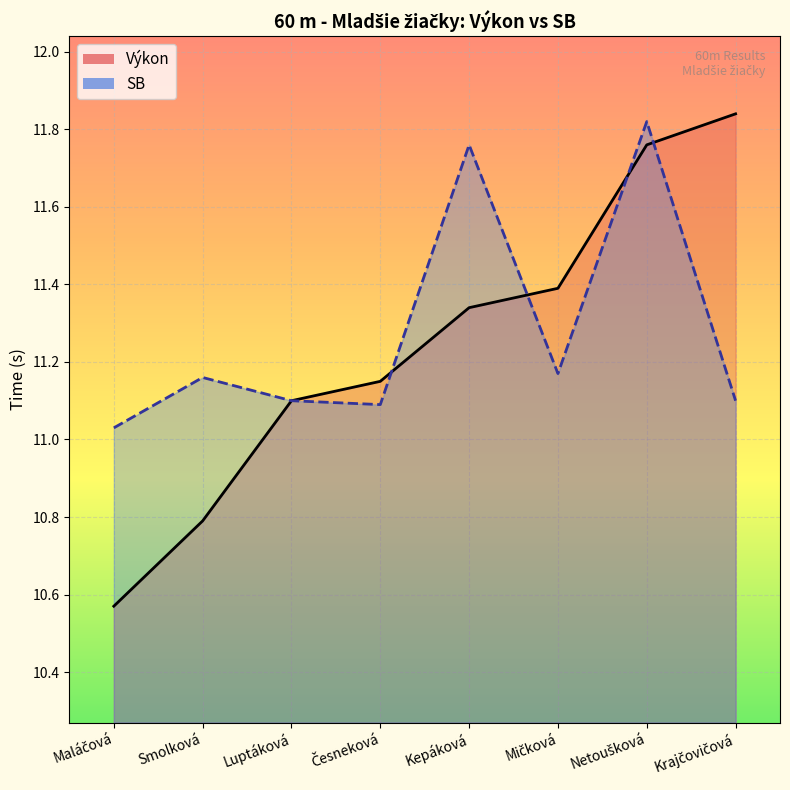

At which label does SB reach its minimum?

Maláčová